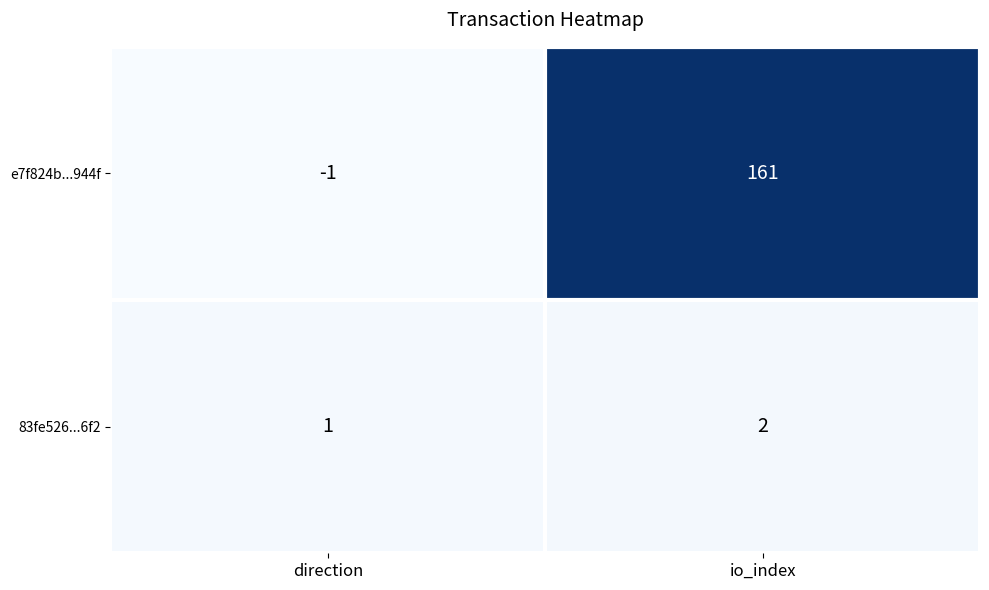

What is the maximum value shown in the chart?

161